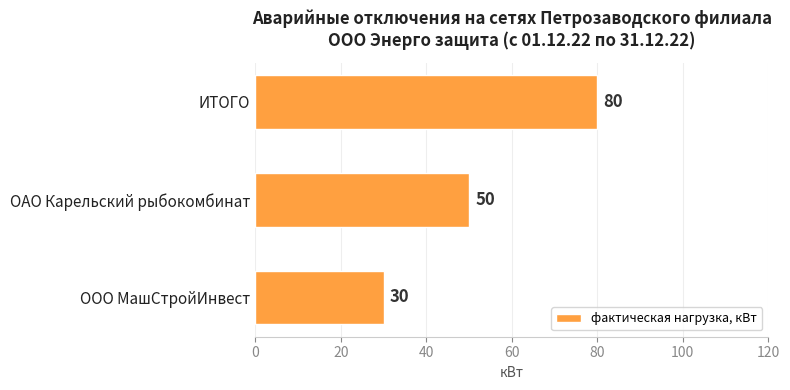

Reading bottom to top, transcribe all the data shown in this chart.

30	50	80